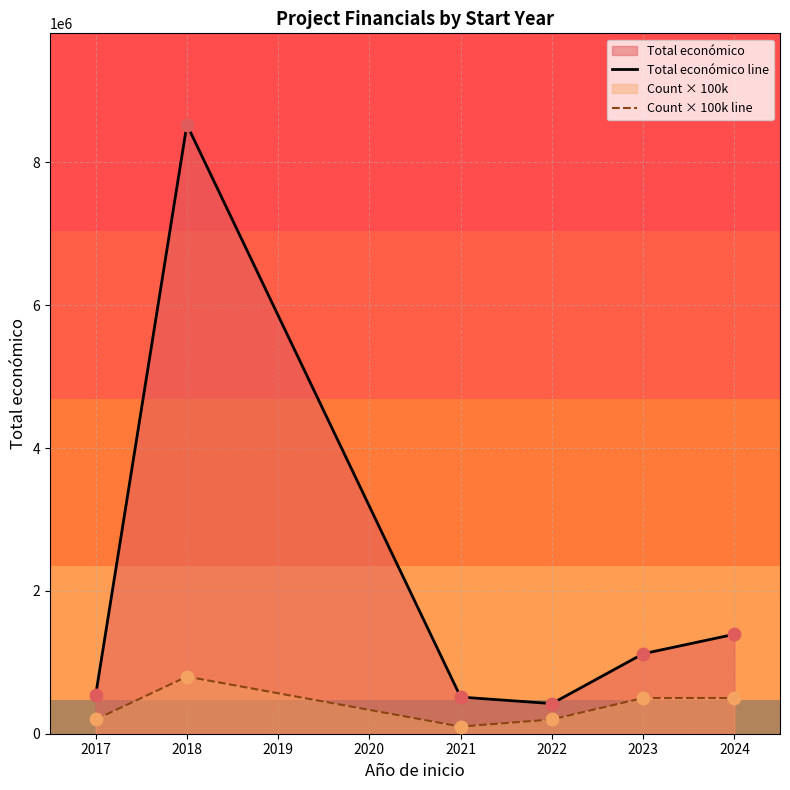

Is the value of Total económico line at 2024 greater than the value of Count × 100k line at 2017?

Yes